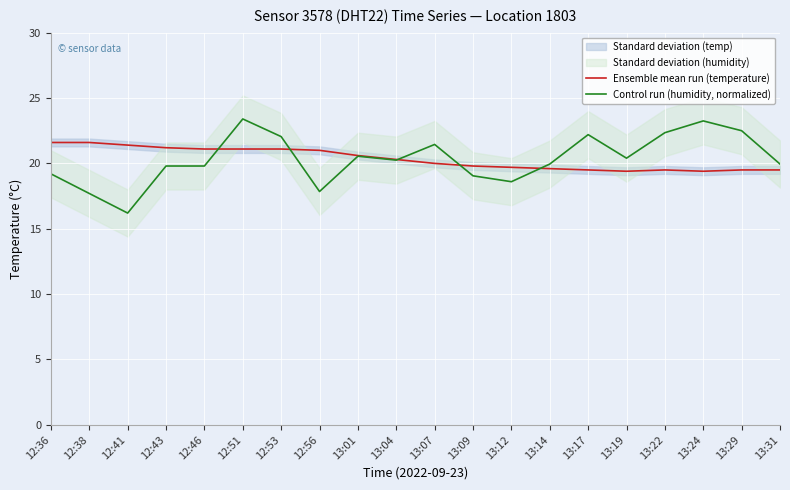

Which label corresponds to the largest value in the chart?

12:51